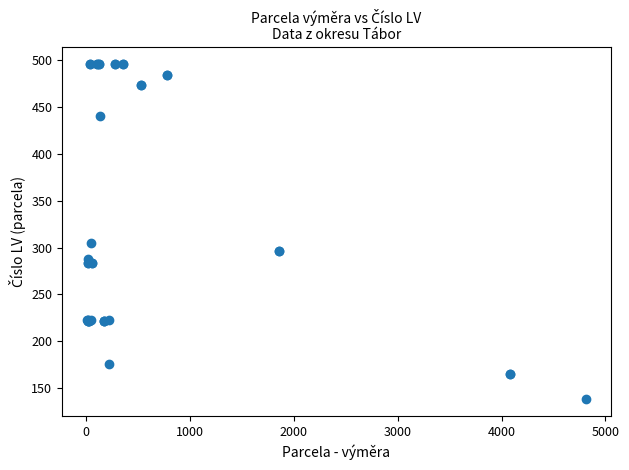

What Y value in the scatter plot is closest to 317?

305